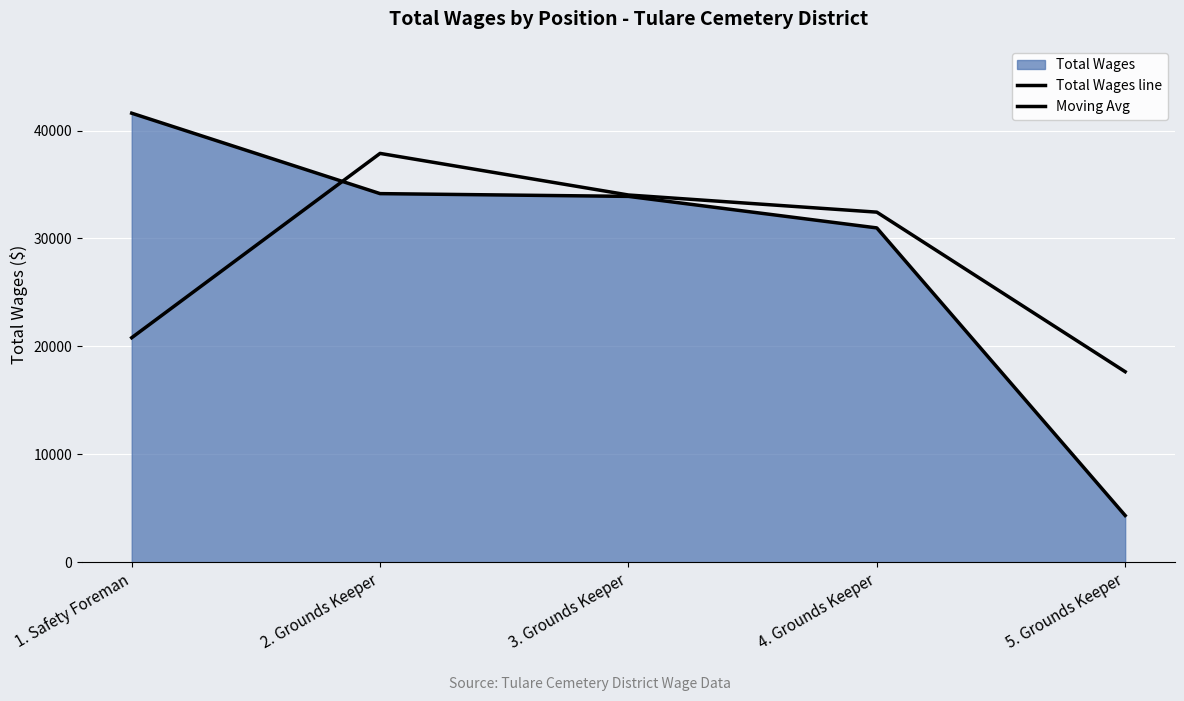

Which category has the lowest value in the Moving Avg series?

5. Grounds Keeper